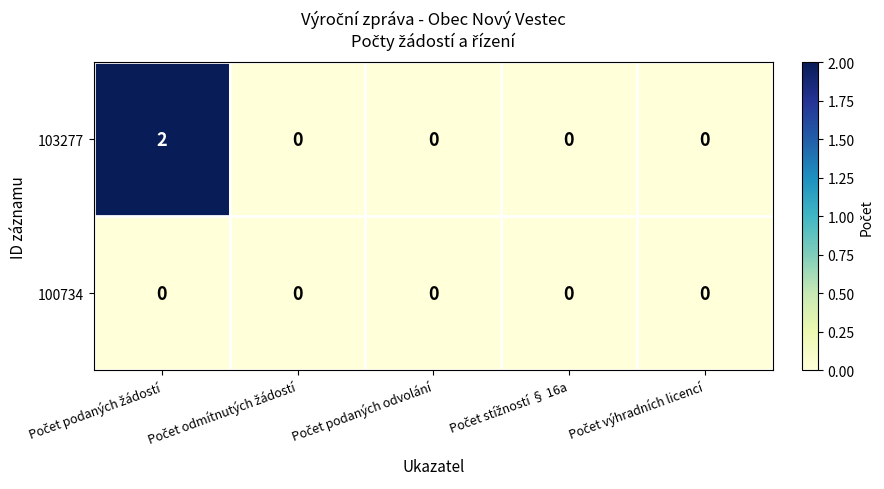

Which series has the largest total across all categories?

103277